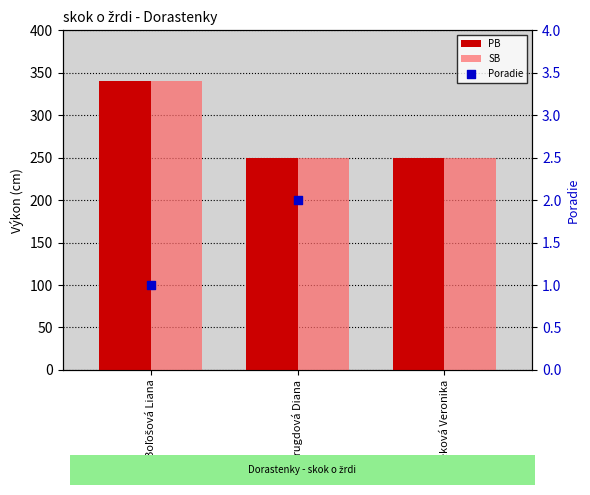

What is the total value across all series at Boľošová Liana?

681.0